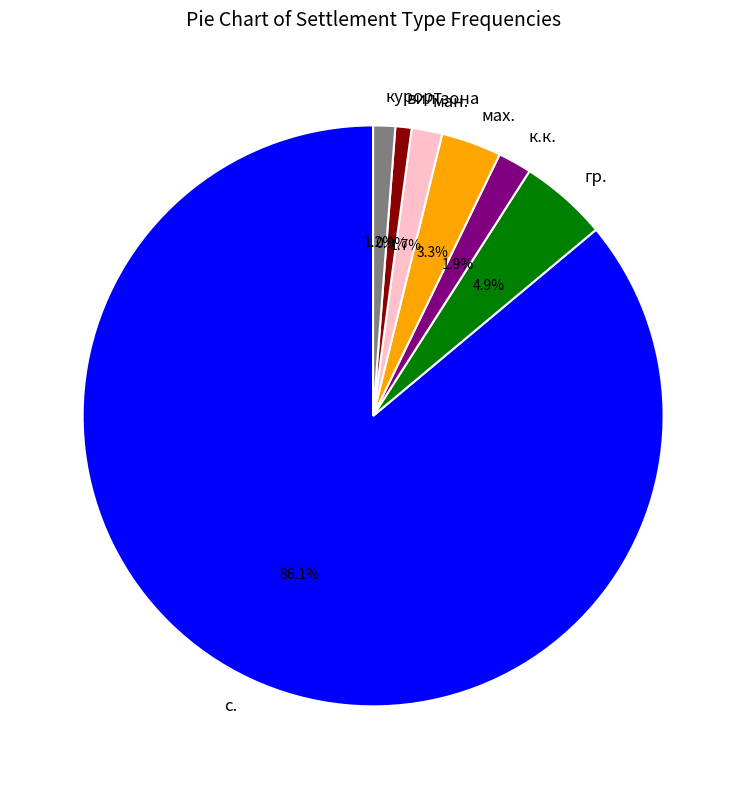

To the nearest percent, what is the average slice percentage?

14%